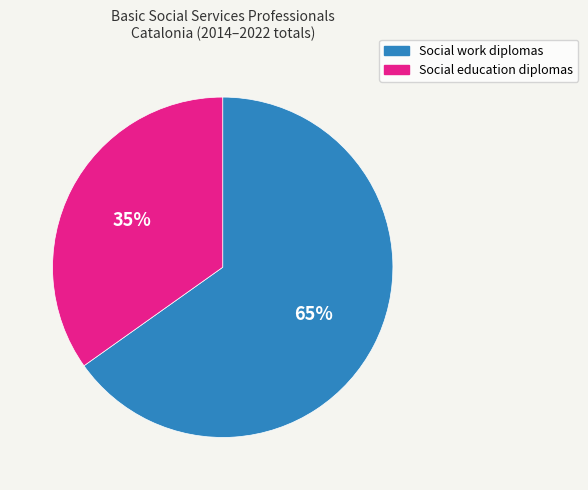

True or false: Social work diplomas accounts for 65% of the total.

True